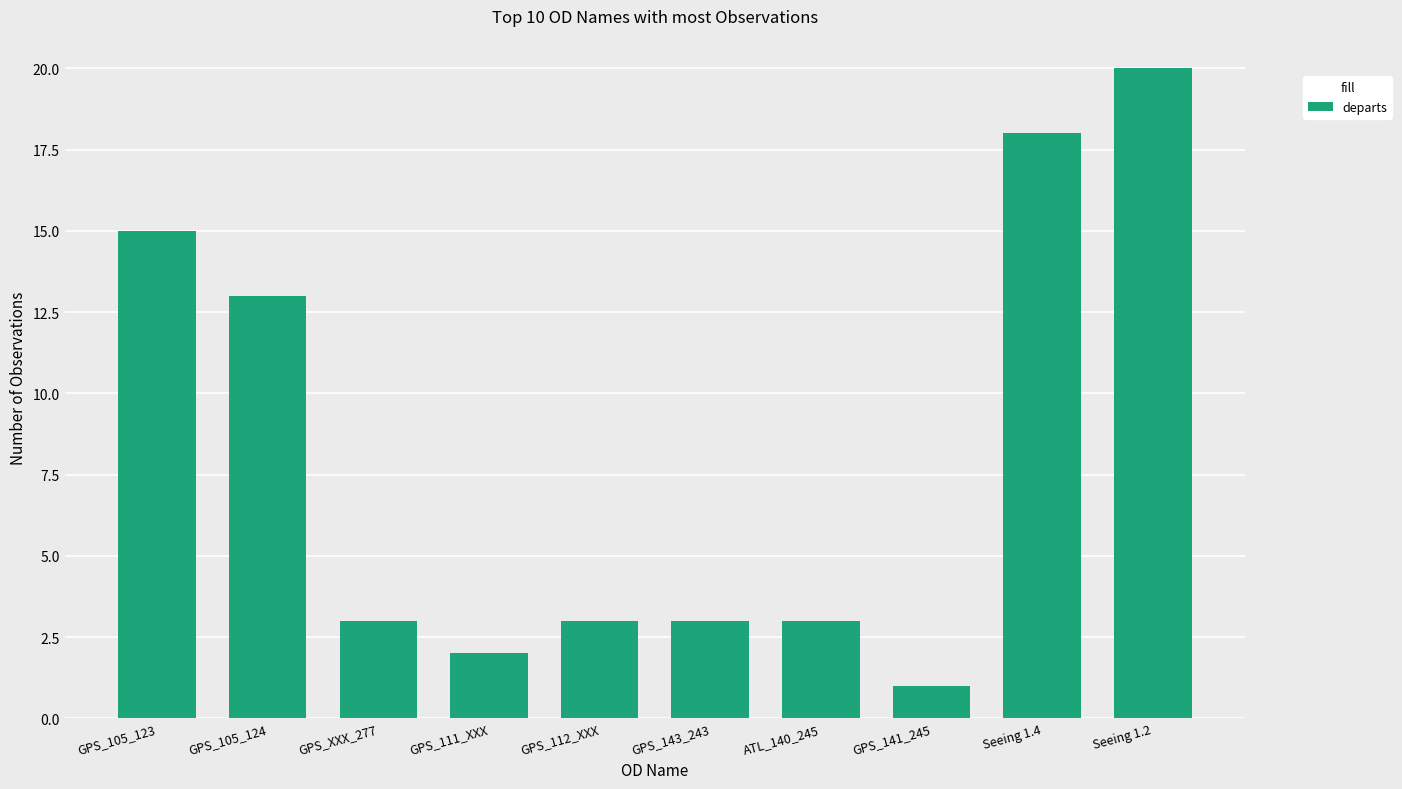

Count the number of categories in the chart.

10